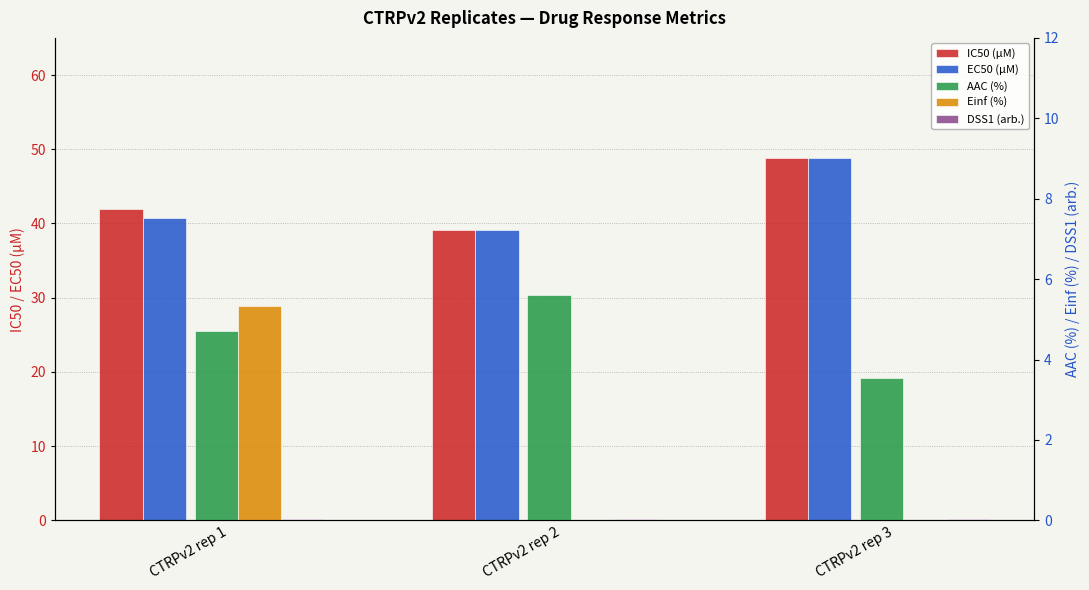

Which series has the widest spread of values?

IC50 (µM)